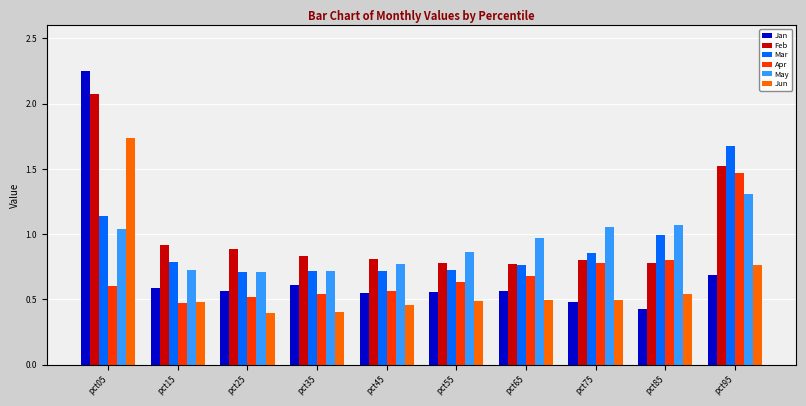

At which category is the sum across all series the highest?

pct05